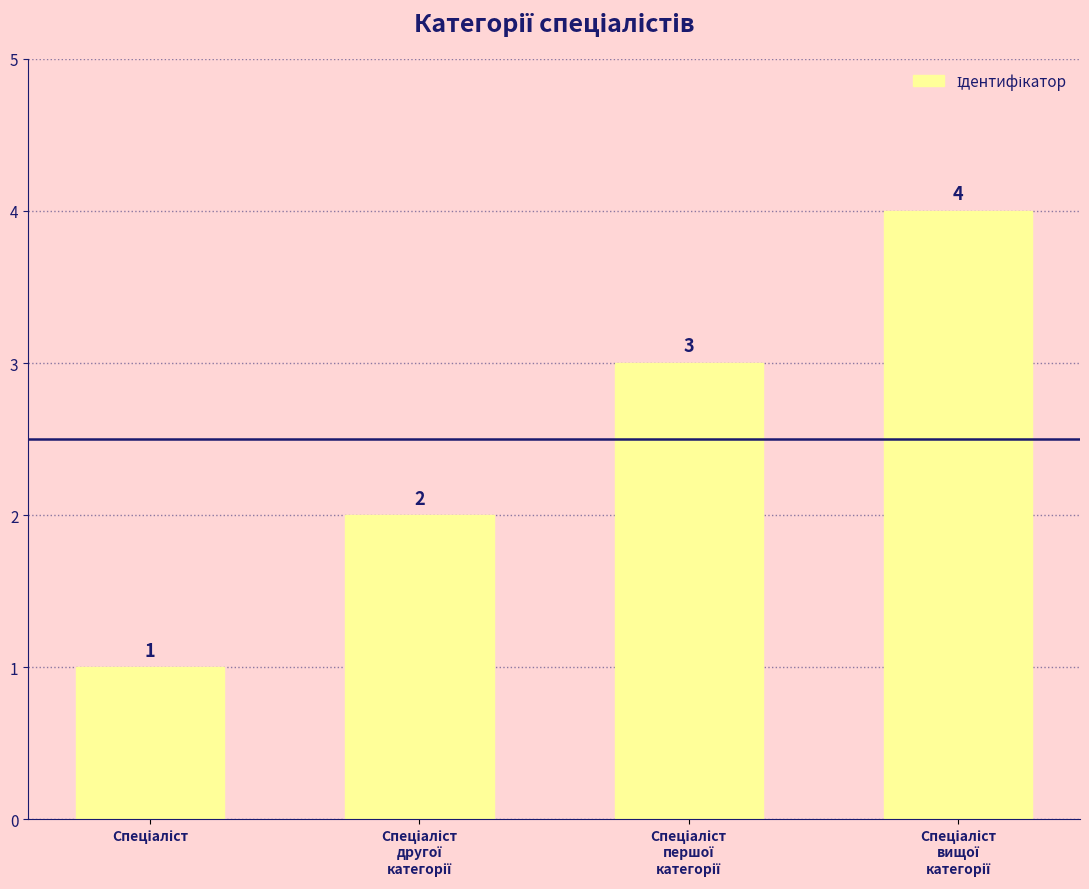

What is the maximum value shown in the chart?

4